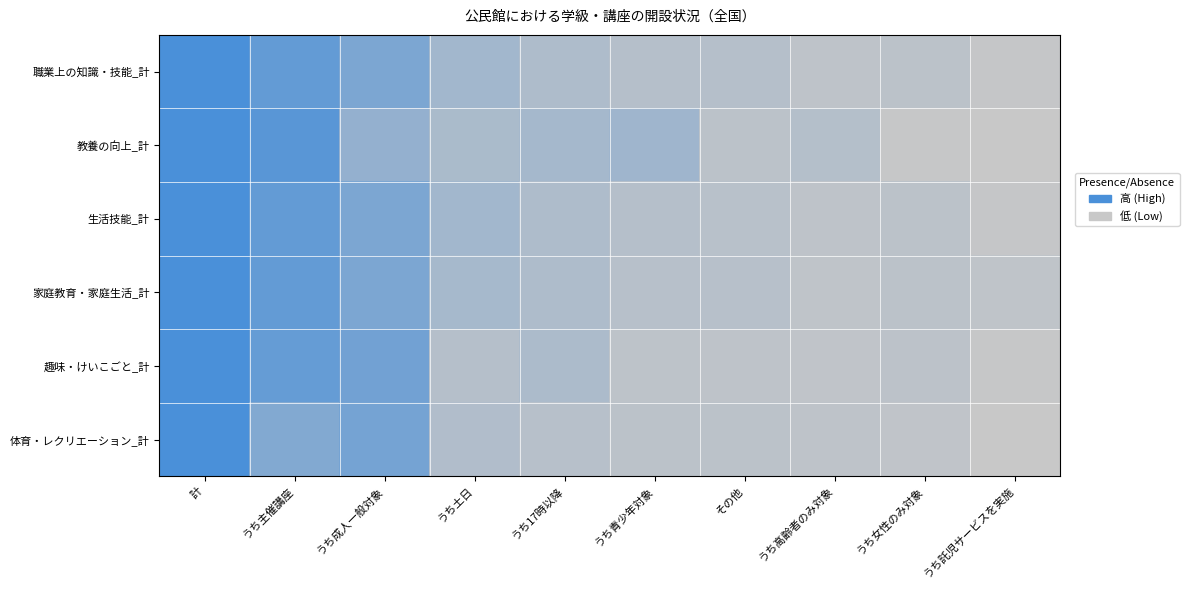

Reading left to right, list all the values displayed in this chart.

職業上の知識・技能_計: 計=1.0	うち主催講座=0.8	うち成人一般対象=0.6	うち土日=0.3	うち17時以降=0.2	うち青少年対象=0.1	その他=0.1	うち高齢者のみ対象=0.1	うち女性のみ対象=0.1	うち託児サービスを実施=0.0
教養の向上_計: 計=1.0	うち主催講座=0.9	うち成人一般対象=0.4	うち土日=0.2	うち17時以降=0.3	うち青少年対象=0.3	その他=0.1	うち高齢者のみ対象=0.2	うち女性のみ対象=0.0	うち託児サービスを実施=0.0
生活技能_計: 計=1.0	うち主催講座=0.8	うち成人一般対象=0.6	うち土日=0.3	うち17時以降=0.2	うち青少年対象=0.1	その他=0.1	うち高齢者のみ対象=0.1	うち女性のみ対象=0.1	うち託児サービスを実施=0.0
家庭教育・家庭生活_計: 計=1.0	うち主催講座=0.8	うち成人一般対象=0.6	うち土日=0.3	うち17時以降=0.2	うち青少年対象=0.1	その他=0.1	うち高齢者のみ対象=0.1	うち女性のみ対象=0.1	うち託児サービスを実施=0.1
趣味・けいこごと_計: 計=1.0	うち主催講座=0.8	うち成人一般対象=0.7	うち土日=0.1	うち17時以降=0.2	うち青少年対象=0.1	その他=0.1	うち高齢者のみ対象=0.1	うち女性のみ対象=0.1	うち託児サービスを実施=0.0
体育・レクリエーション_計: 計=1.0	うち主催講座=0.6	うち成人一般対象=0.7	うち土日=0.2	うち17時以降=0.1	うち青少年対象=0.1	その他=0.1	うち高齢者のみ対象=0.1	うち女性のみ対象=0.1	うち託児サービスを実施=0.0